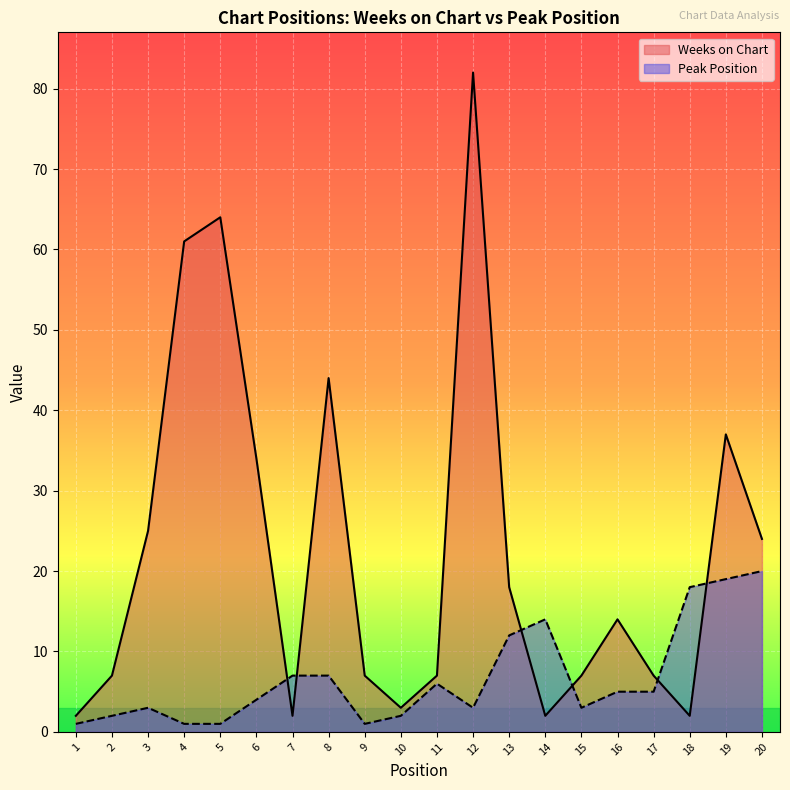

How many lines are shown in the chart?

2